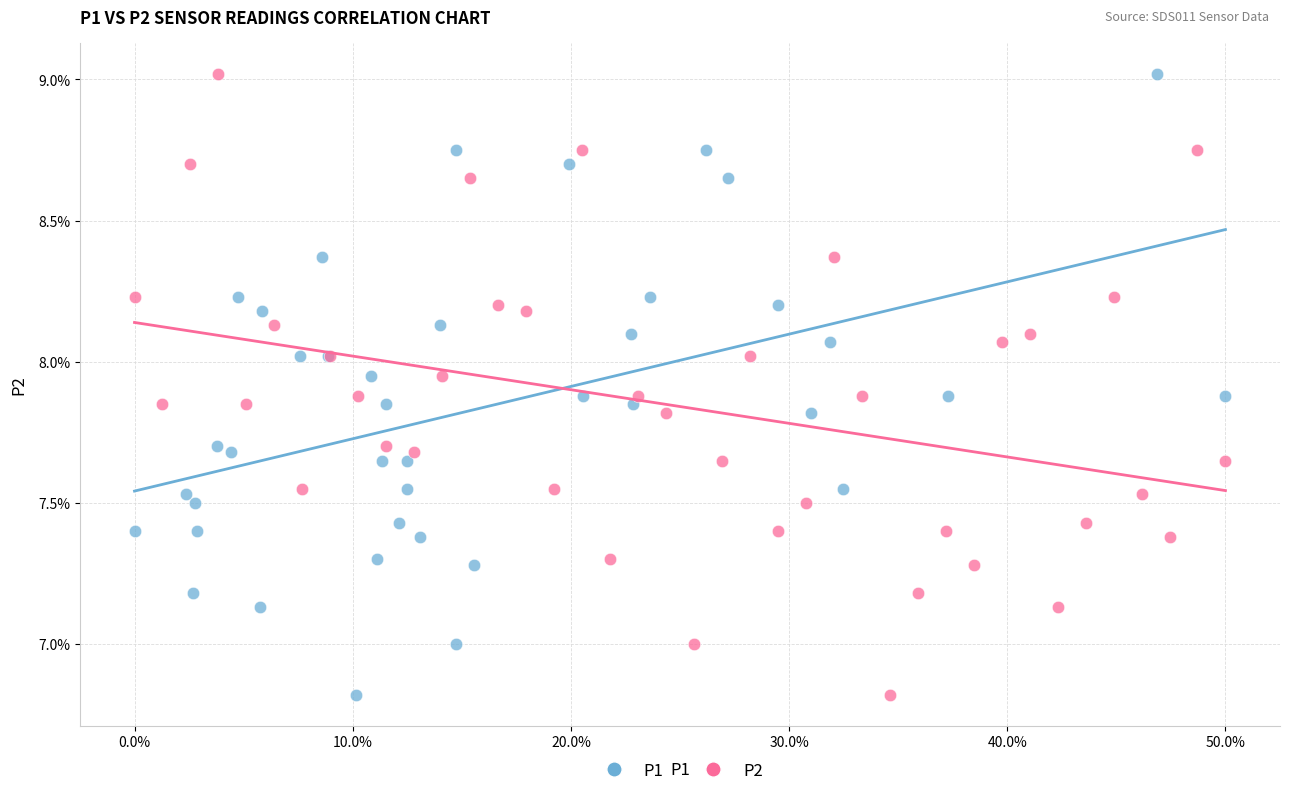

What are all the series names shown in the legend?

P1, P2